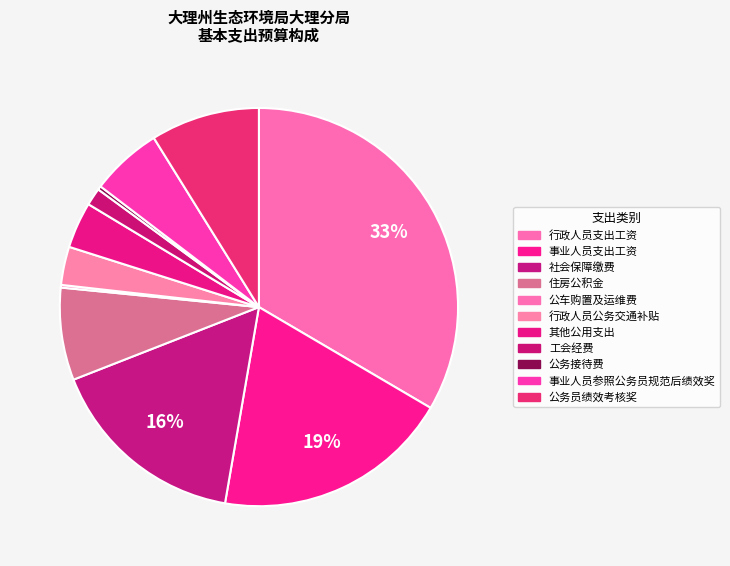

To the nearest percent, what is the combined percentage of 事业人员参照公务员规范后绩效奖 and 其他公用支出?

10%